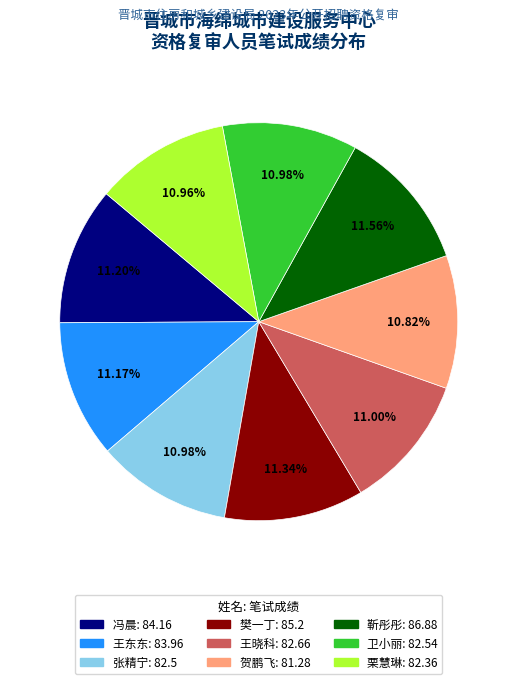

Count the number of slices in the pie.

9